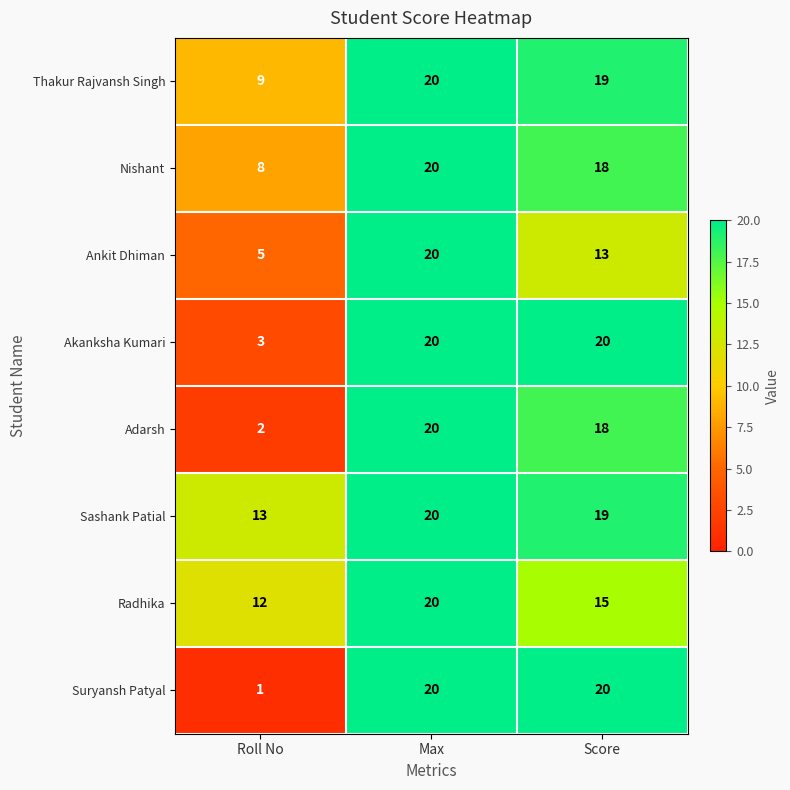

Count the number of data series in this chart.

8